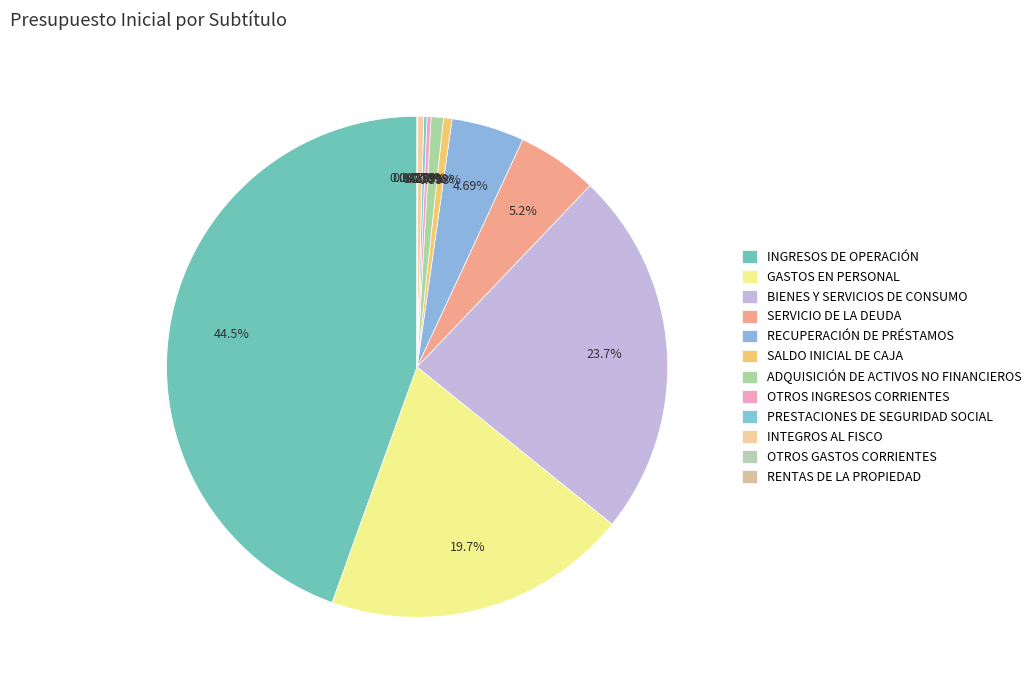

Between RENTAS DE LA PROPIEDAD and ADQUISICIÓN DE ACTIVOS NO FINANCIEROS, which is larger?

ADQUISICIÓN DE ACTIVOS NO FINANCIEROS